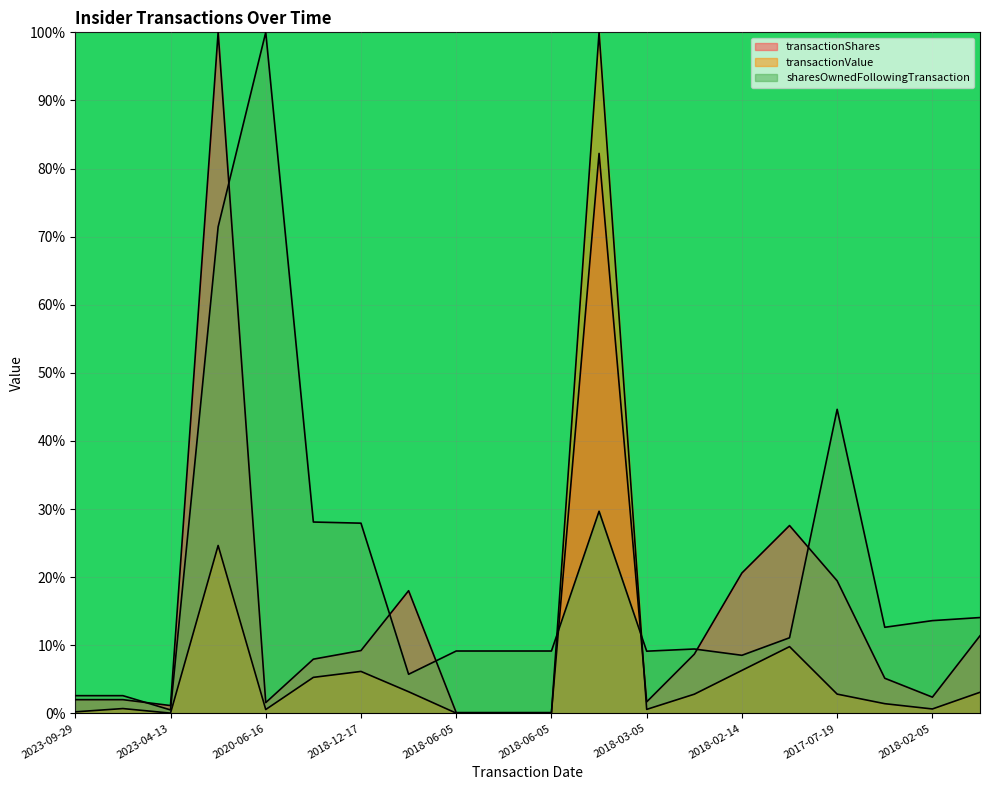

What is the label of the 19th point from the left?

2018-02-05